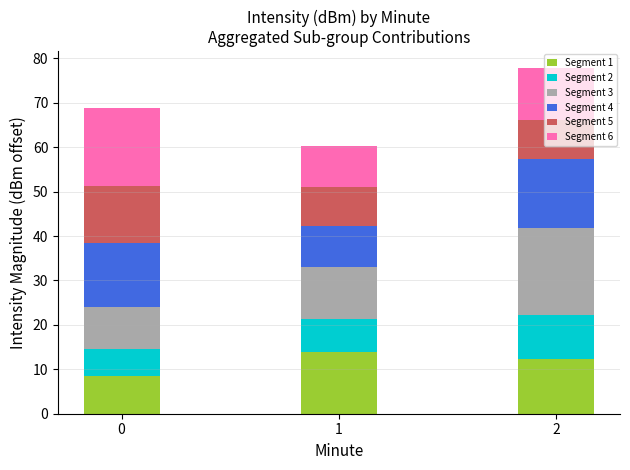

What is the total value across all series at 1?

60.4